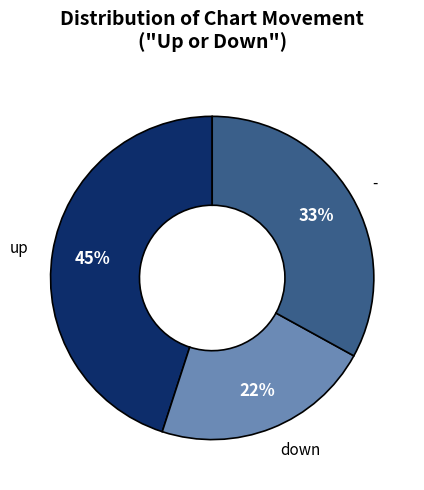

To the nearest percent, what is the average slice percentage?

33%